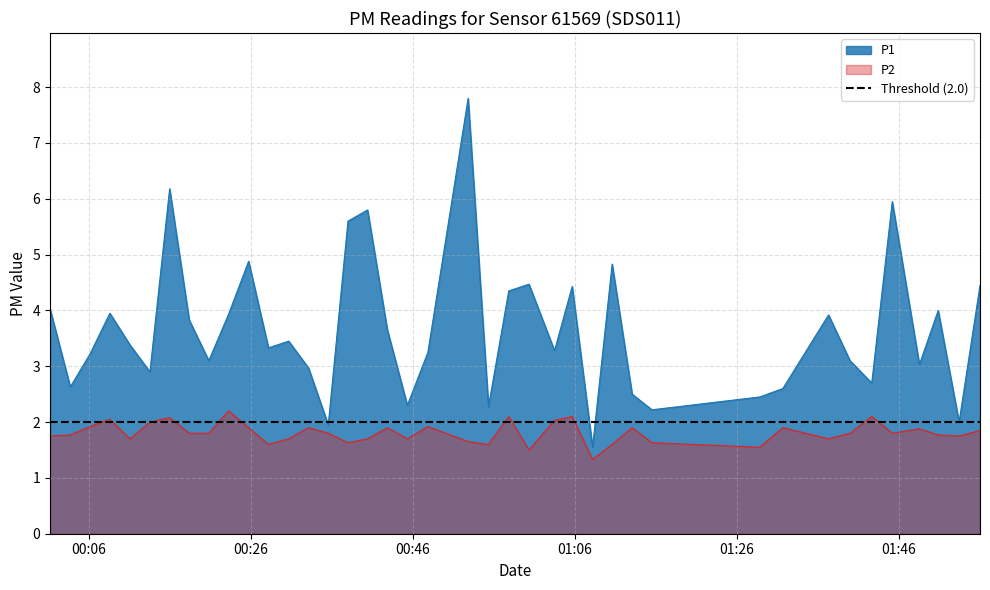

What is the value of the P1 point at the 22nd from the left?

2.3